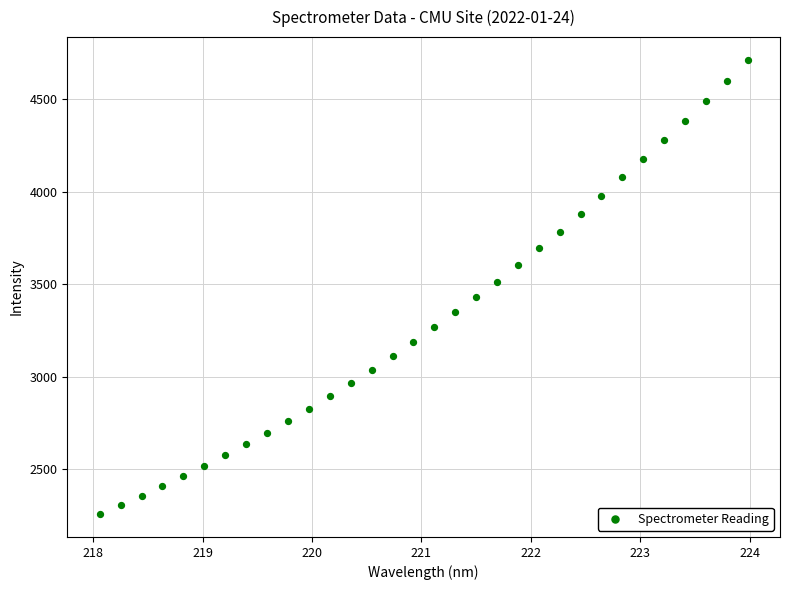

What is the range of X values (max minus min)?

5.9